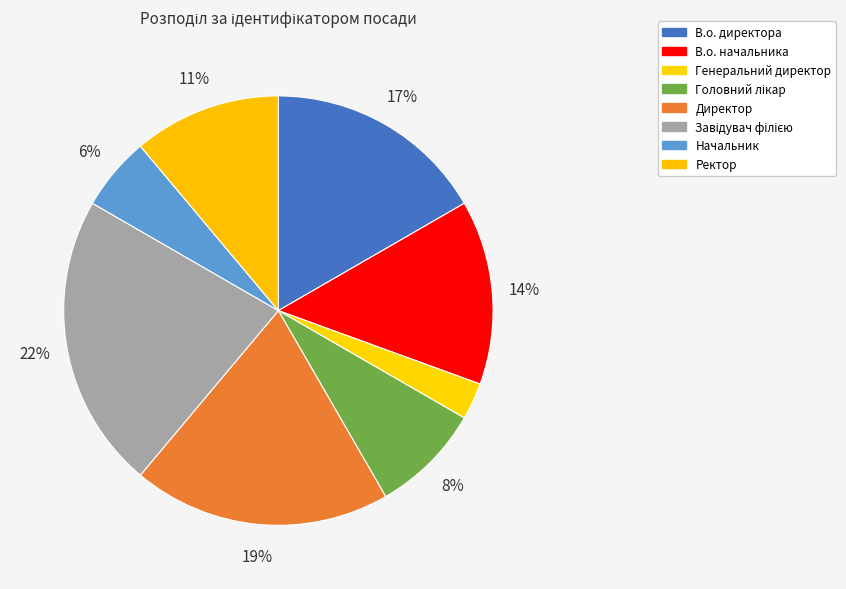

Does any single category account for the majority?

No